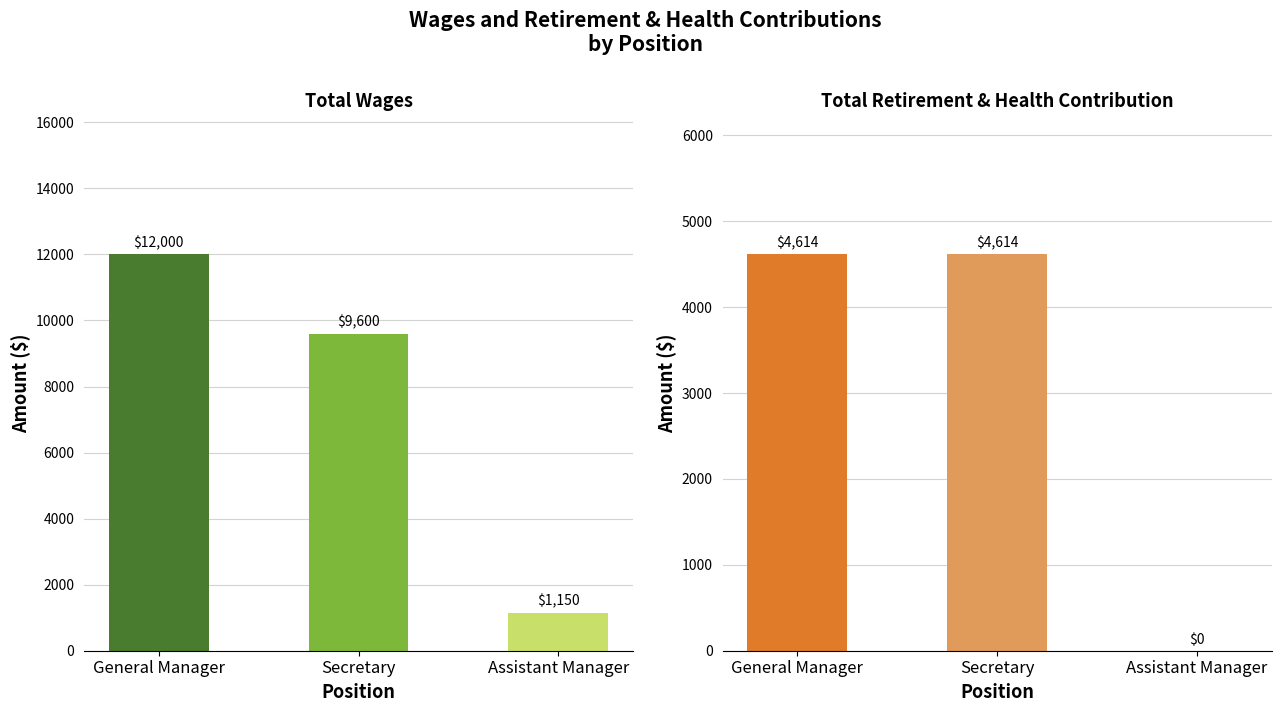

List the labels in order of value, largest first.

General Manager, Secretary, Assistant Manager